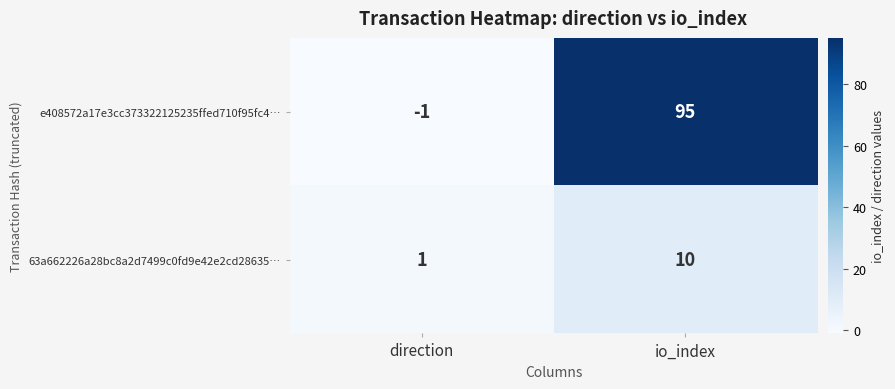

What is the total value across all series at io_index?

105